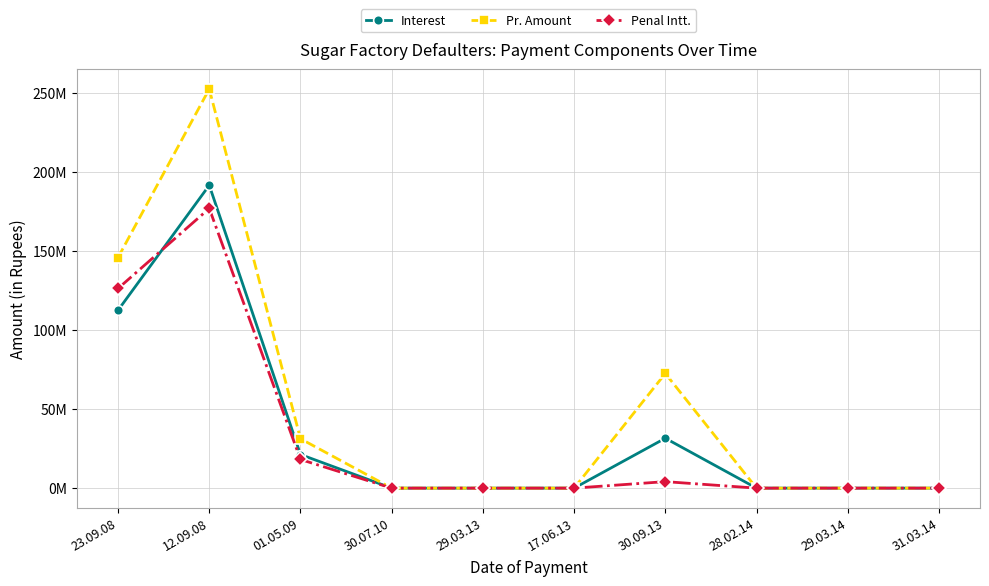

List the labels in order of Penal Intt. value, smallest first.

30.07.10, 29.03.13, 17.06.13, 28.02.14, 29.03.14, 31.03.14, 30.09.13, 01.05.09, 23.09.08, 12.09.08